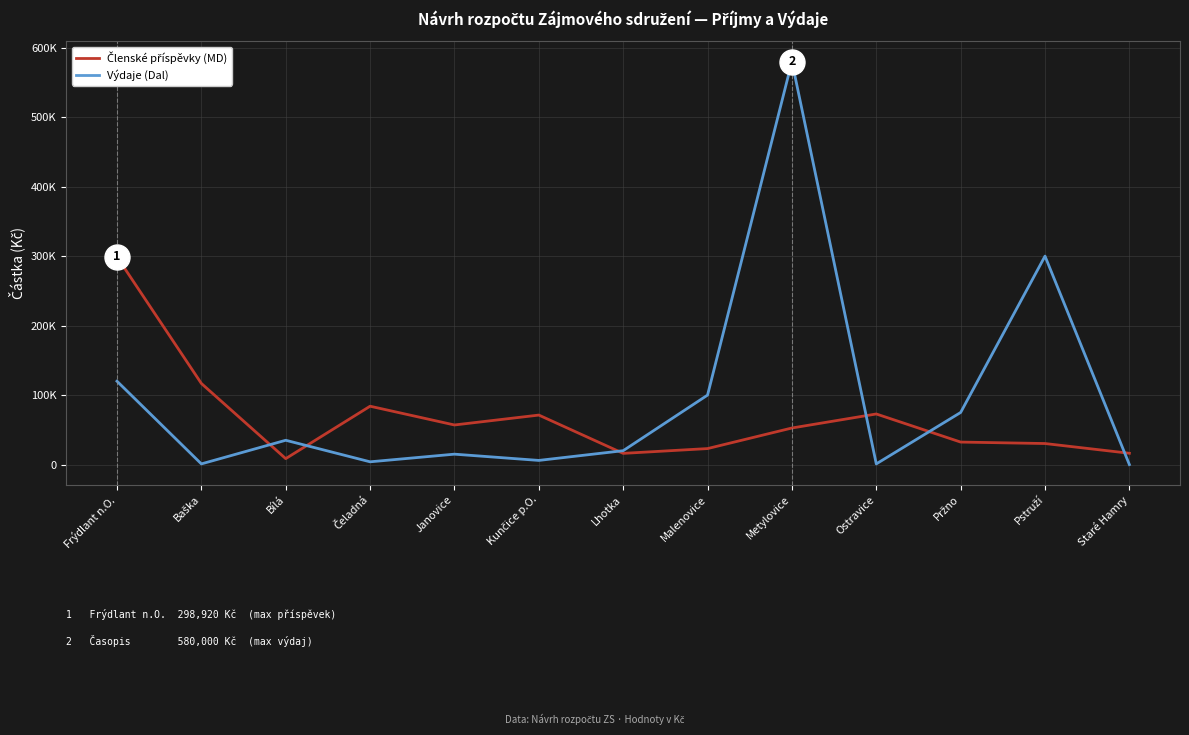

Is this an area chart (filled region under the line)?

No